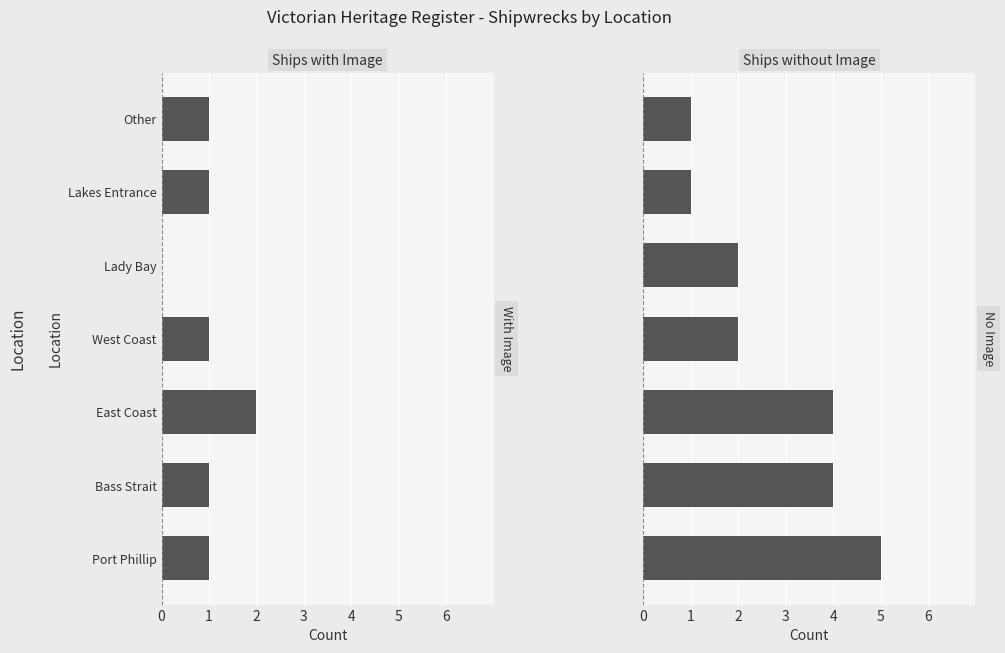

What is the difference between the second highest and second lowest values in the Ships without Image series?

3